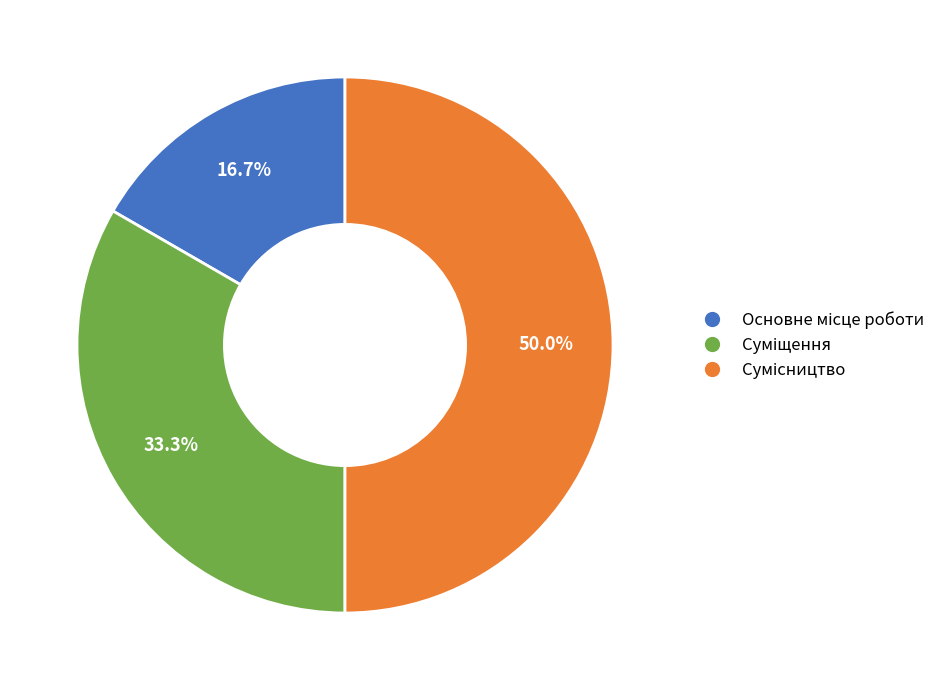

How many segments does this pie chart have?

3